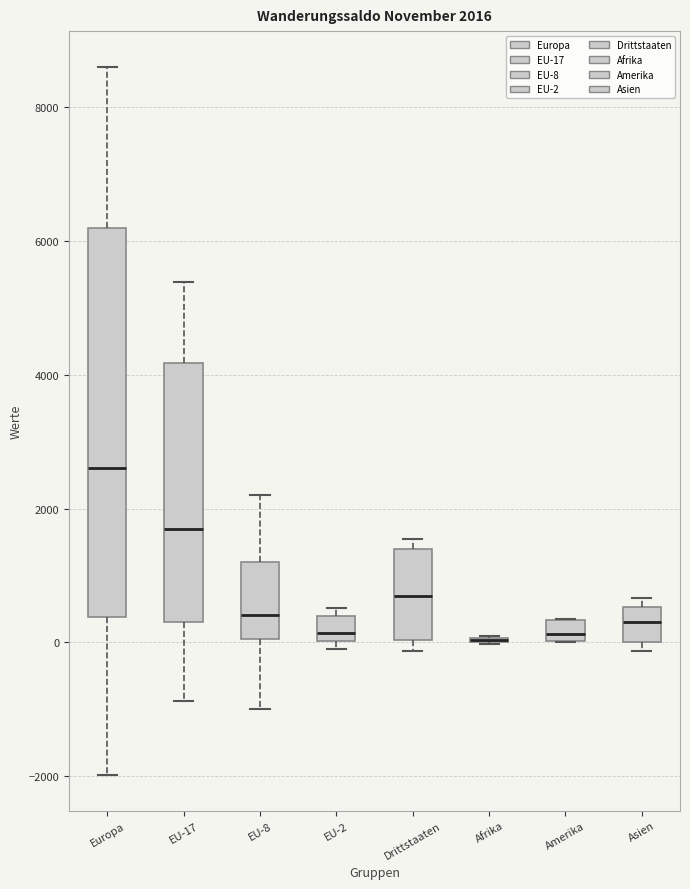

Which box is the tallest, from its lower edge to its upper edge?

Europa